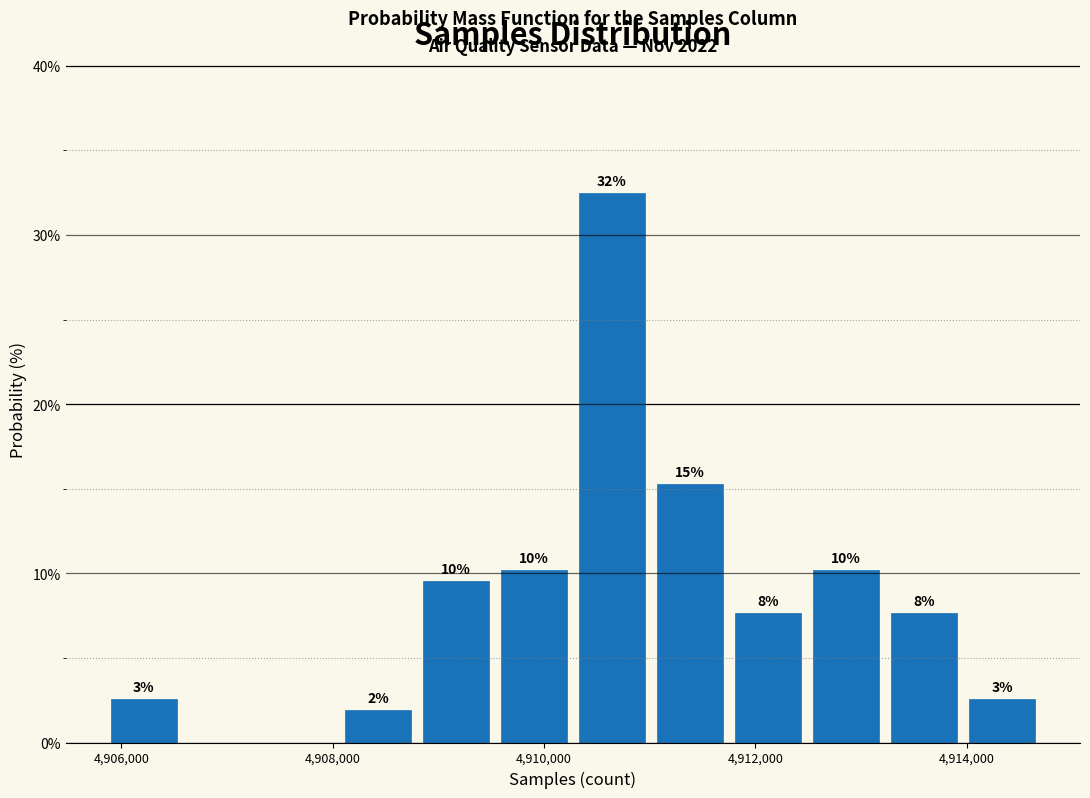

Around what value on the x-axis is the tallest bar? Give the approximate position of its centre, as read against the axis.

4910600